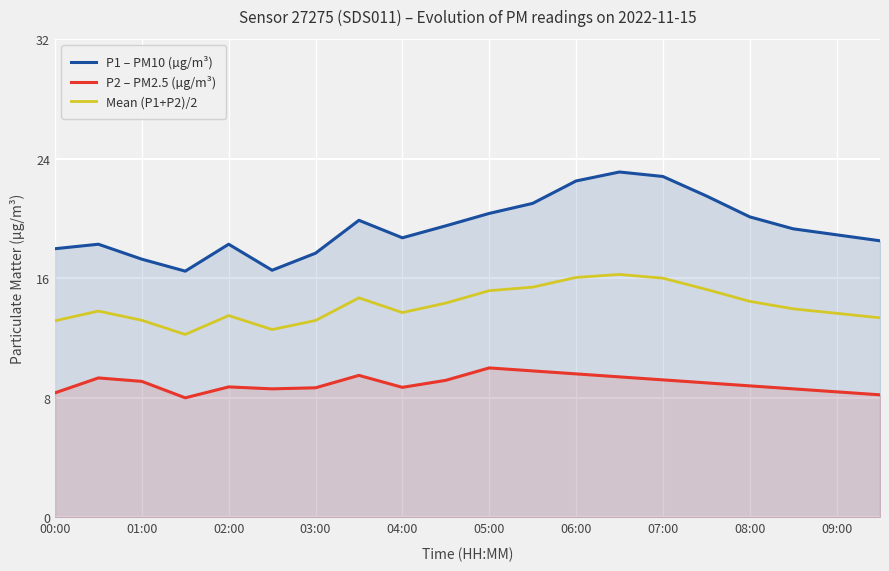

At how many categories does at least one series exceed 13?

20